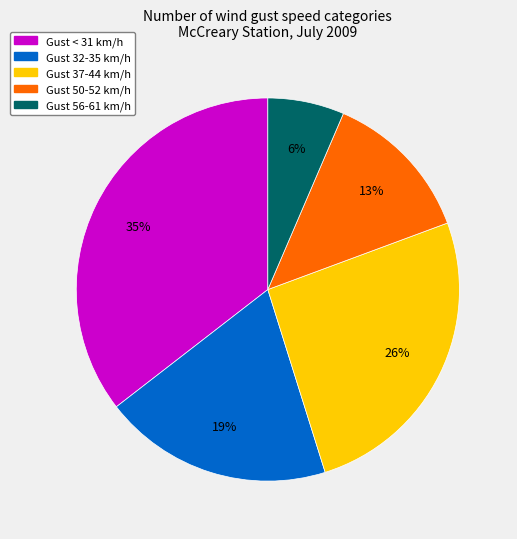

Is there any slice that represents more than half of the pie?

No